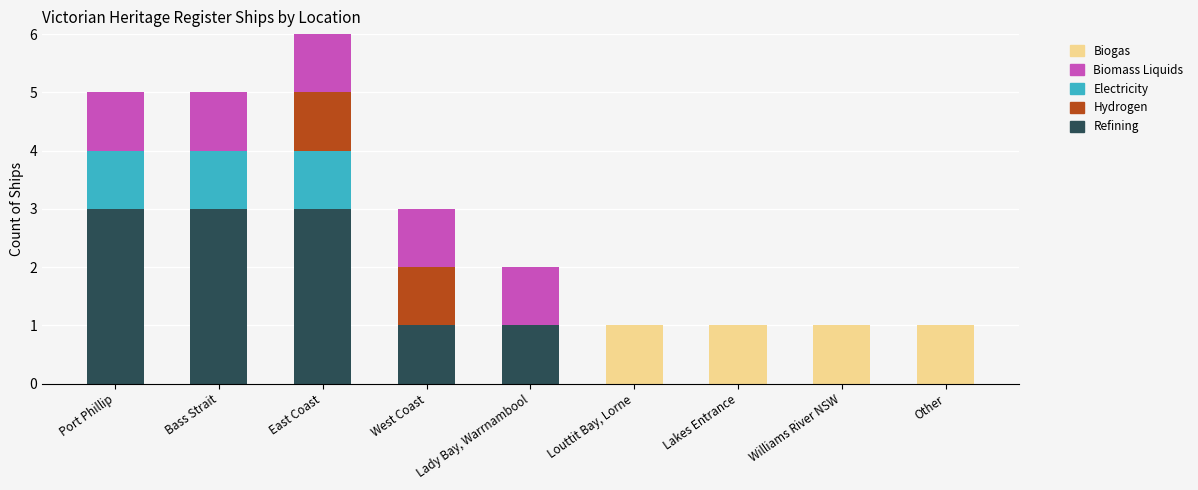

What is the total value across all series at Bass Strait?

5